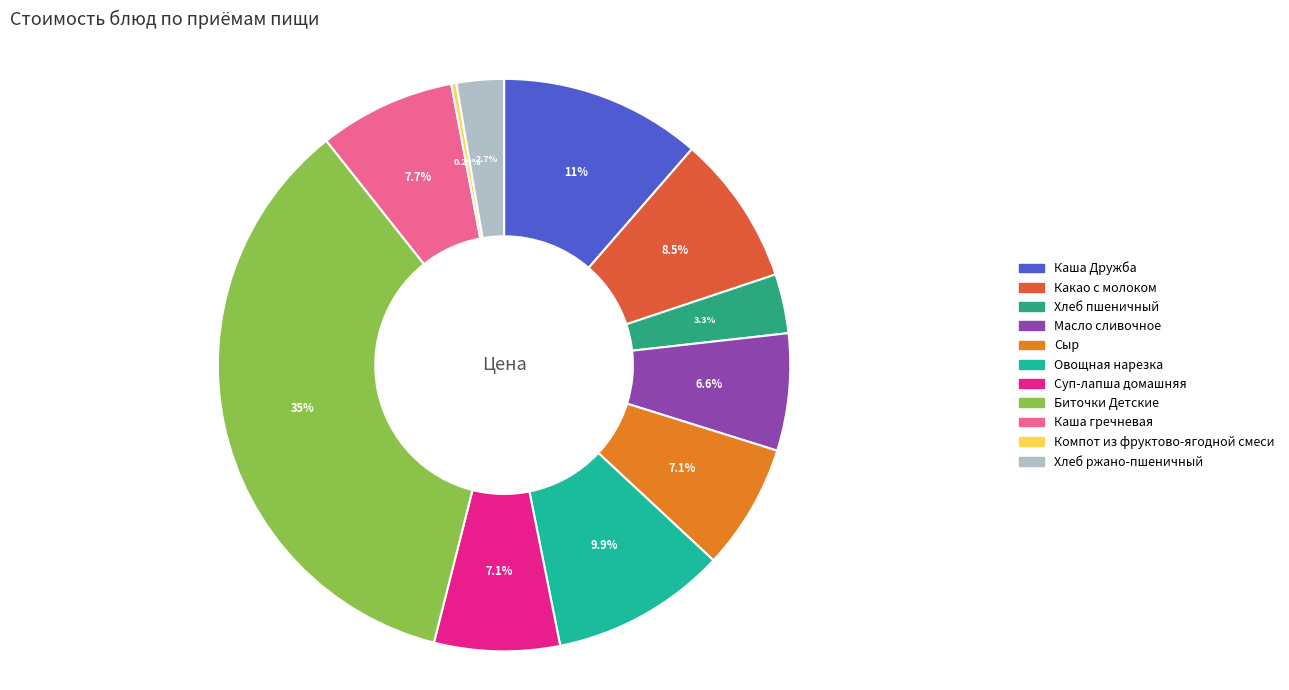

Is it true that Биточки Детские is 35% of the pie?

True